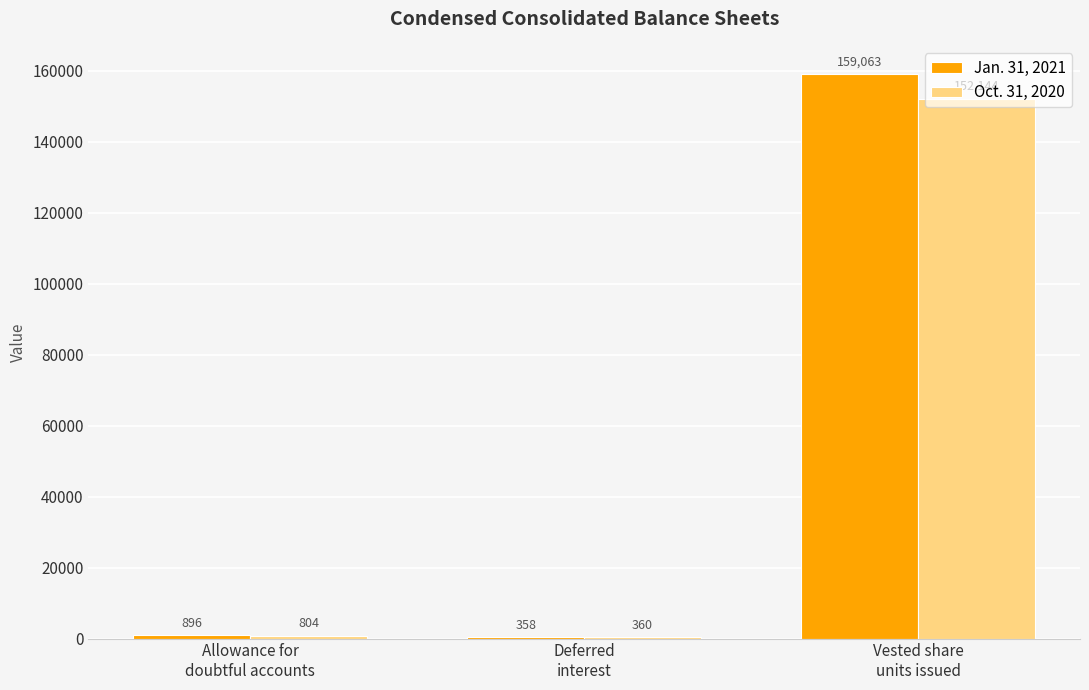

What is the spread (max minus min) of values at Deferred
interest?

2